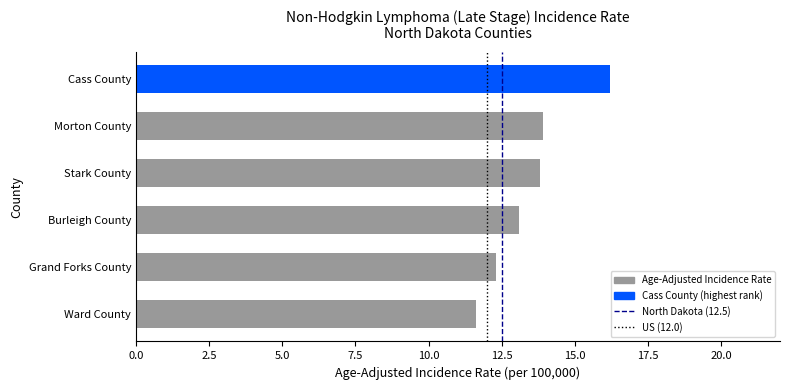

Reading top to bottom, what are all the values shown in this chart?

16.2	13.9	13.8	13.1	12.3	11.6